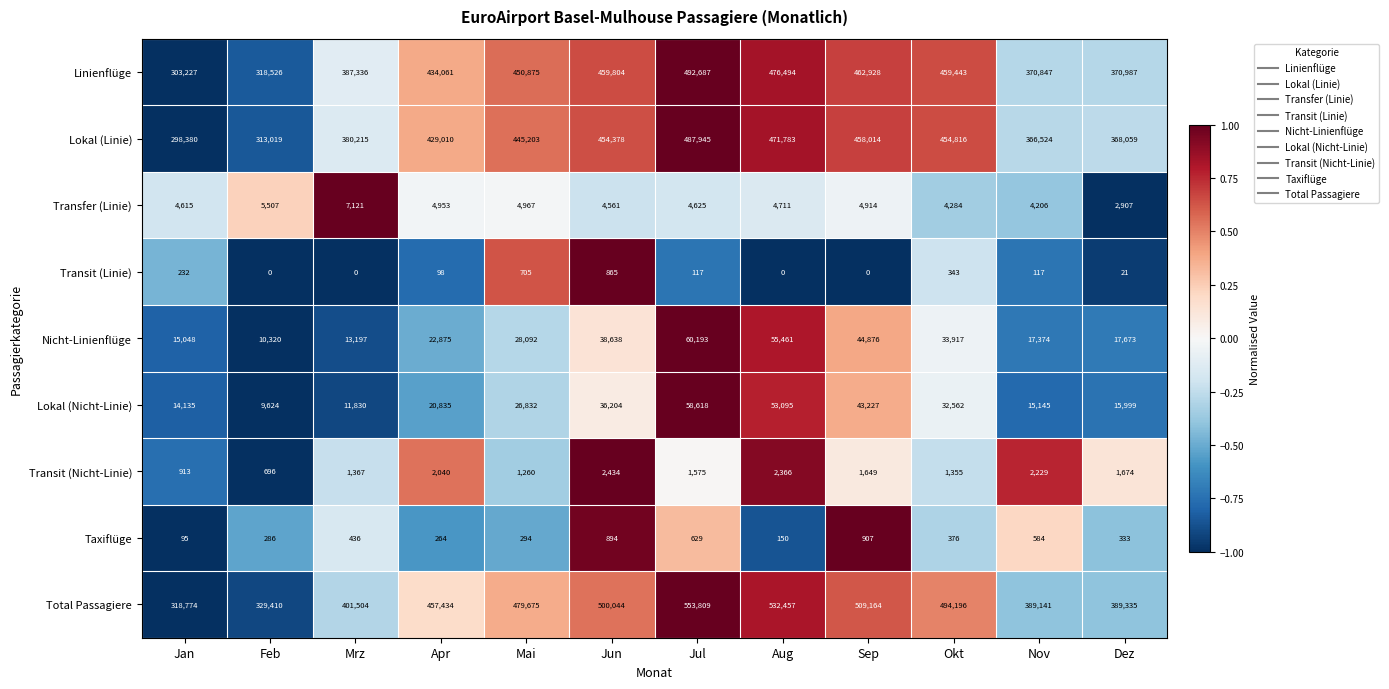

What is the total value across all series at Okt?

1481292